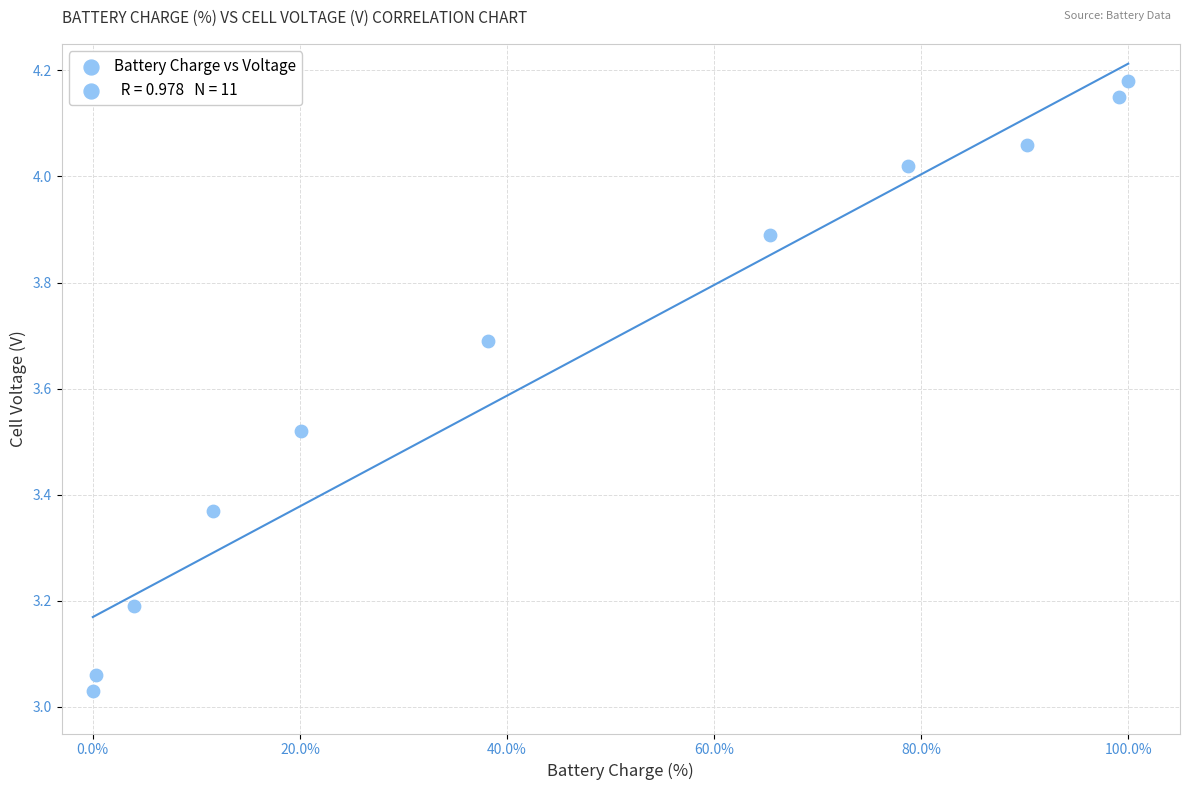

What is the average X value?

46.1